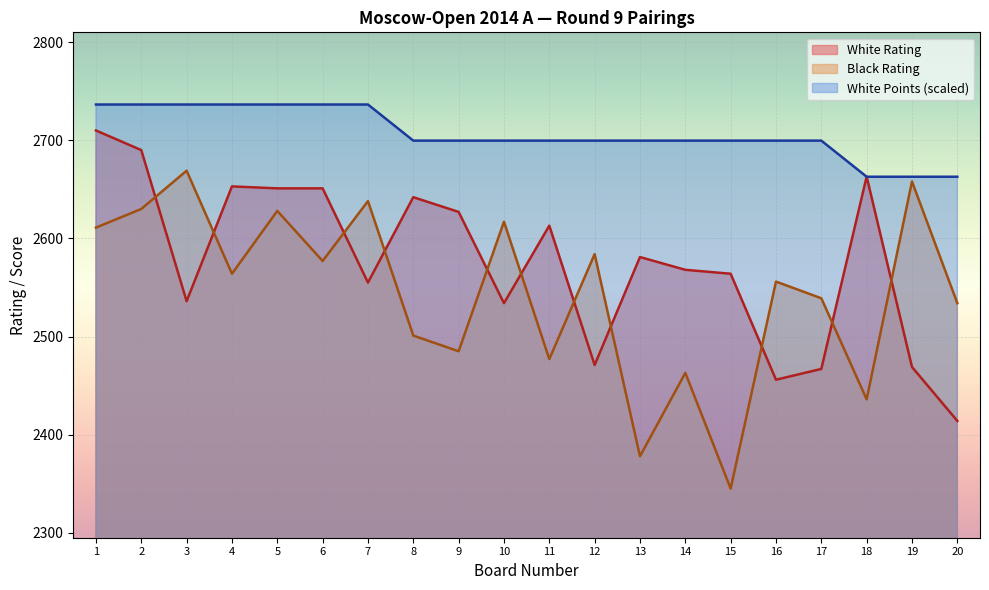

Reading left to right, extract all data points from this chart.

White Rating: 2710.0	2690.0	2536.0	2653.0	2651.0	2651.0	2555.0	2642.0	2627.0	2534.0	2613.0	2471.0	2581.0	2568.0	2564.0	2456.0	2467.0	2663.0	2469.0	2414.0
Black Rating: 2611.0	2630.0	2669.0	2564.0	2628.0	2577.0	2638.0	2501.0	2485.0	2617.0	2477.0	2584.0	2378.0	2463.0	2345.0	2556.0	2539.0	2436.0	2658.0	2534.0
White Score: 2736.4	2736.4	2736.4	2736.4	2736.4	2736.4	2736.4	2699.6	2699.6	2699.6	2699.6	2699.6	2699.6	2699.6	2699.6	2699.6	2699.6	2662.9	2662.9	2662.9